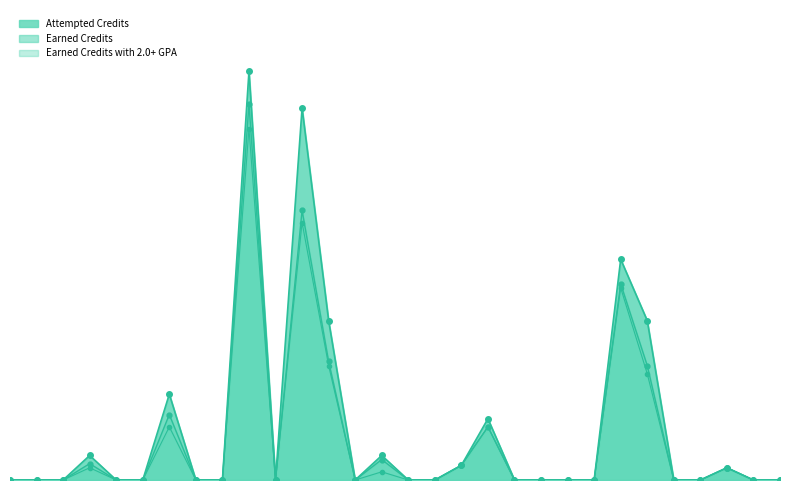

Which series has the largest range (max minus min)?

Attempted Credits